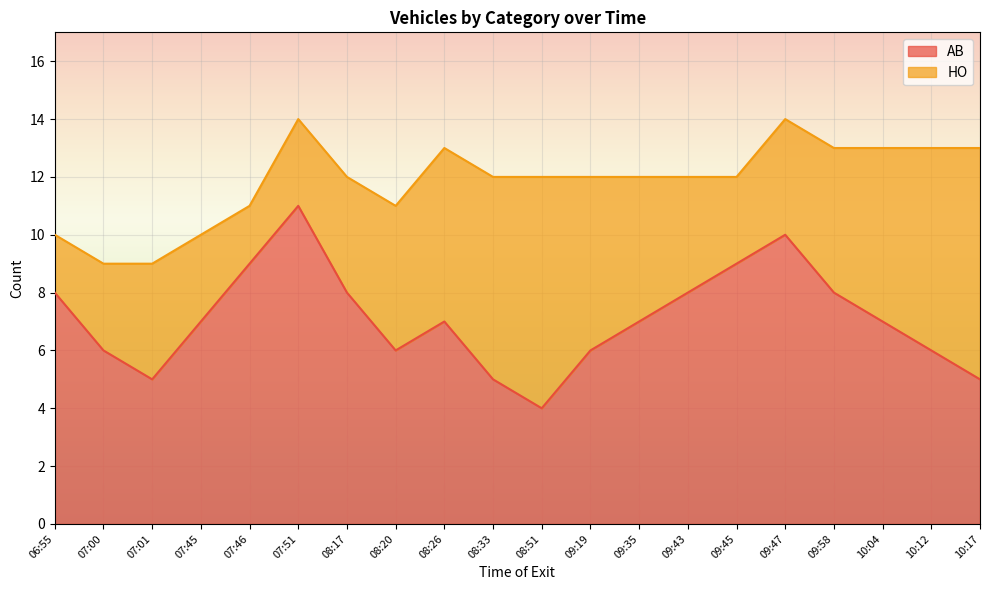

At which category does the data reach its first local valley?

07:01